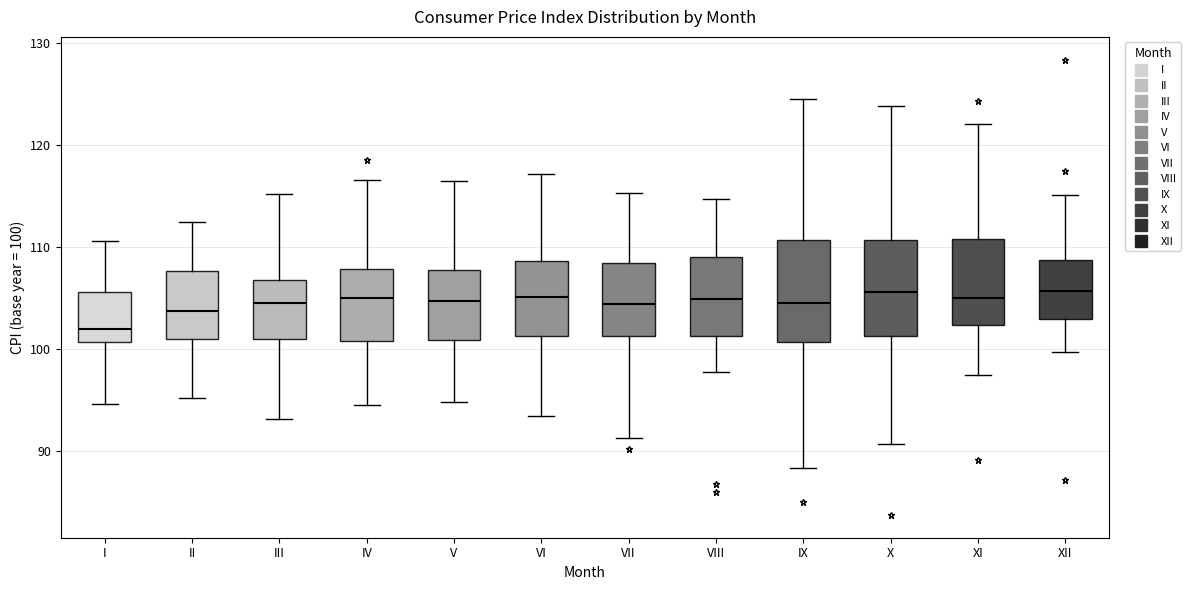

Where does the upper whisker of the box for XII end on the y-axis? The values are not printed on the chart, so give them approximately, as read against the axis.

115